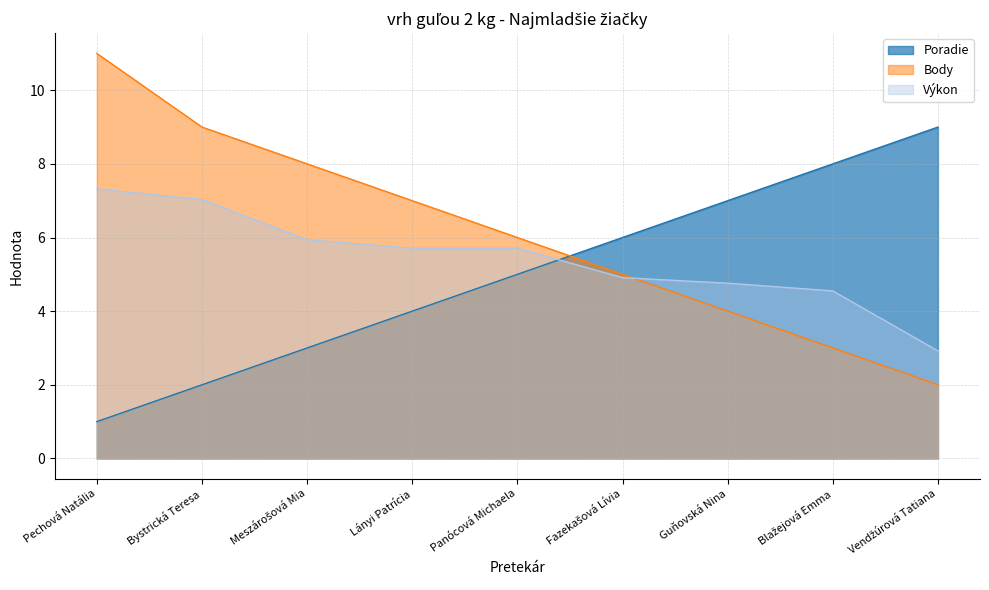

What is the minimum value for Poradie?

1.0